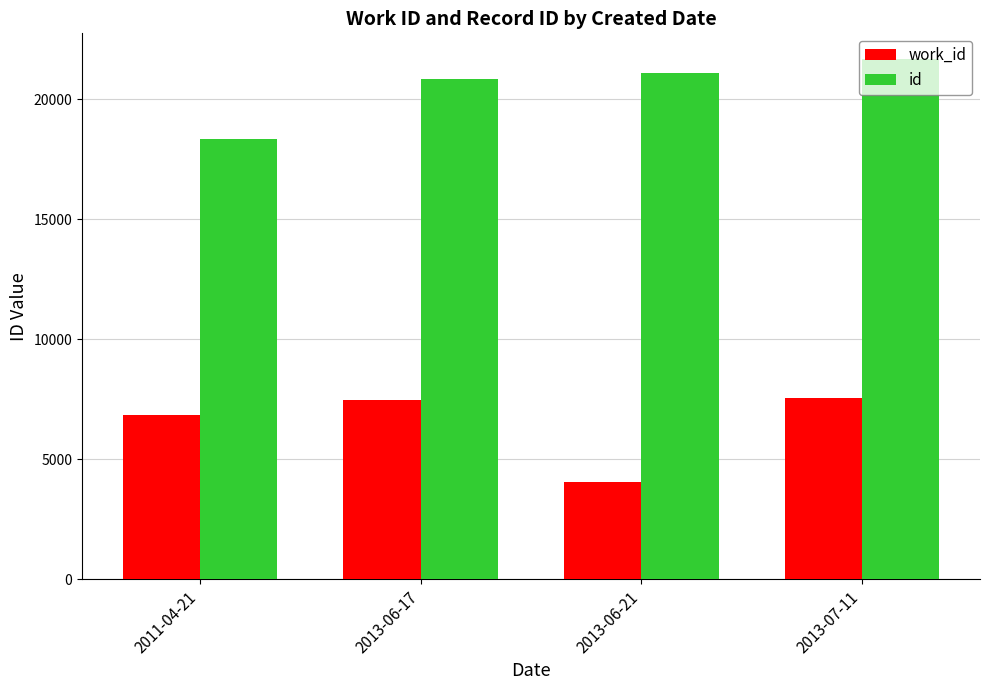

Reading left to right, extract all data points from this chart.

work_id: 2011-04-21=6830	2013-06-17=7447	2013-06-21=4040	2013-07-11=7539
id: 2011-04-21=18335	2013-06-17=20845	2013-06-21=21099	2013-07-11=21656